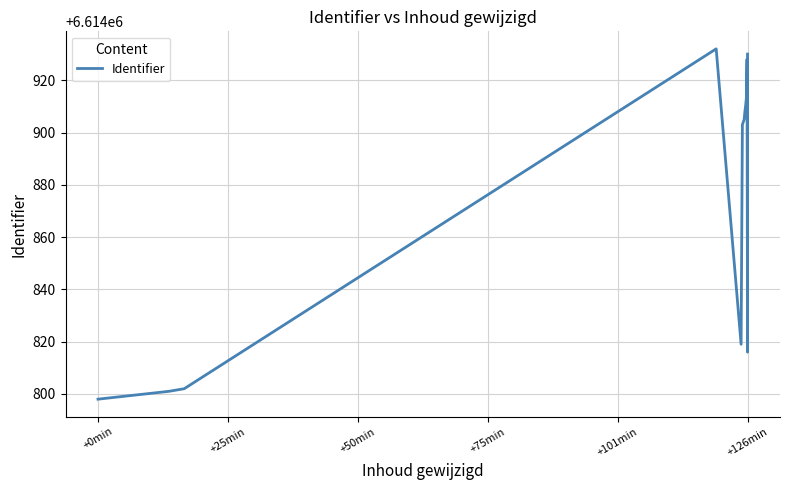

What is the maximum value shown in the chart?

6614932